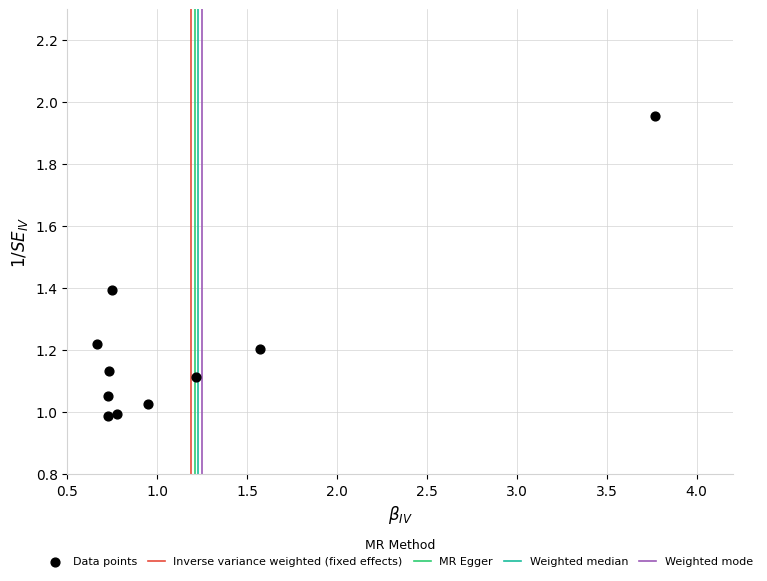

What is the range of X values (max minus min)?

3.1